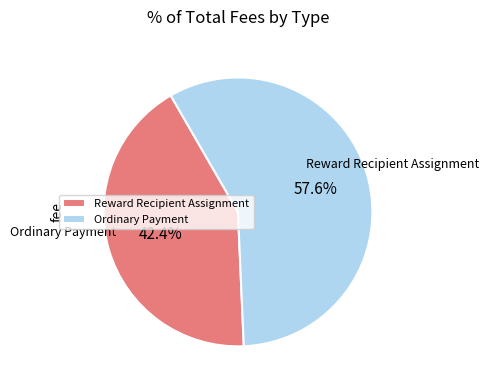

To the nearest percent, what is the difference between the largest and smallest slice percentages?

15%